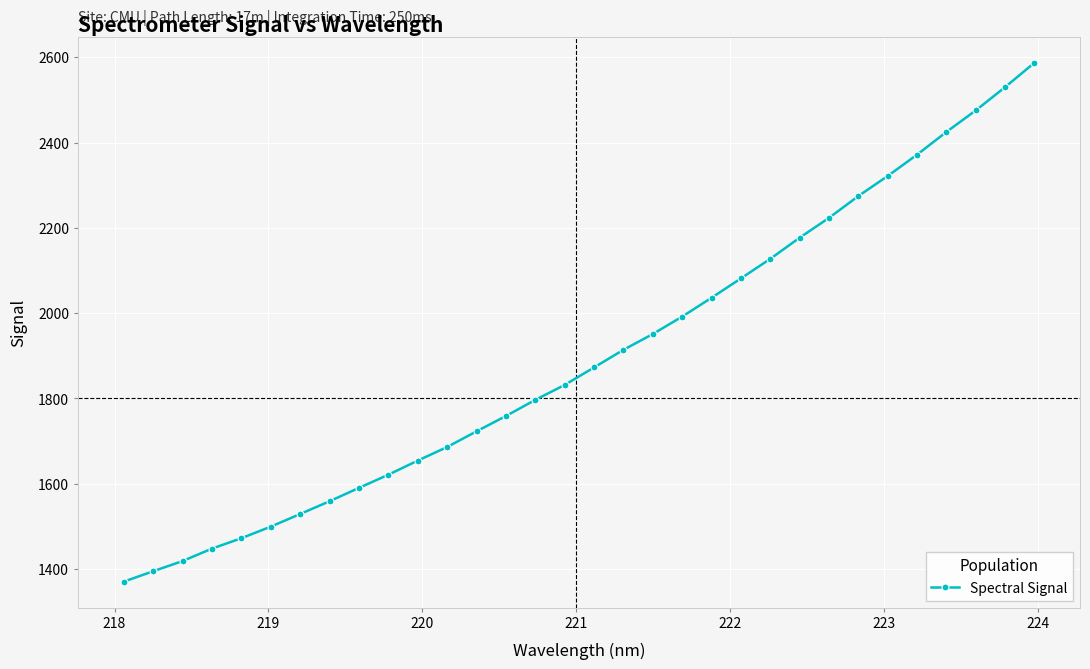

What is the value of the 13th point from the left?

1722.9